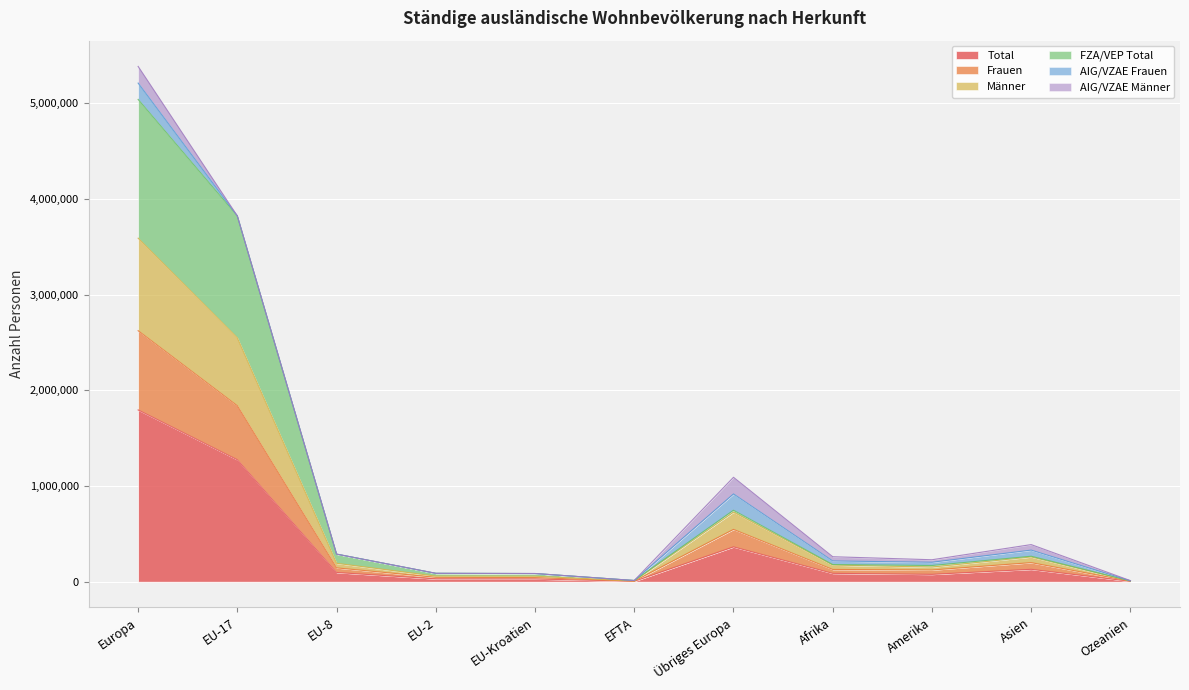

True or false: Männer has a value of 1662303 at EU-17.

False